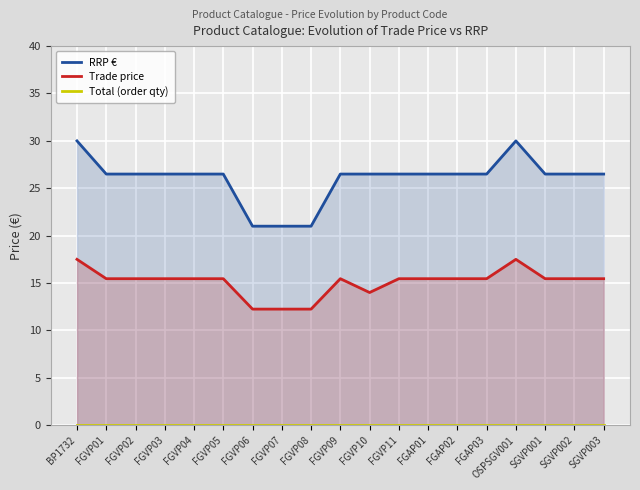

At SGVP001, list the series in order from largest to smallest.

RRP €, Trade price, Total (order qty)